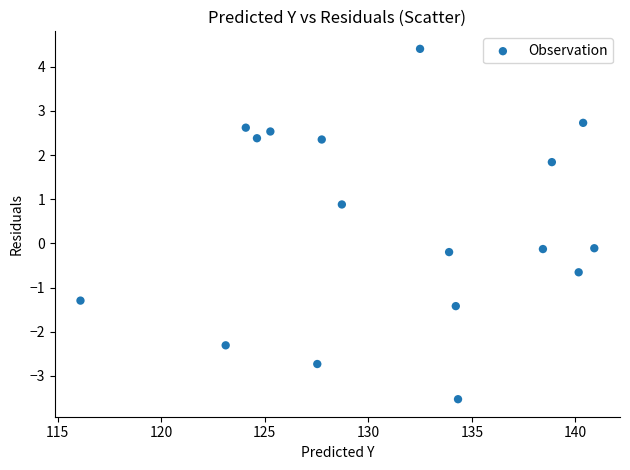

What is the range of X values (max minus min)?

24.8